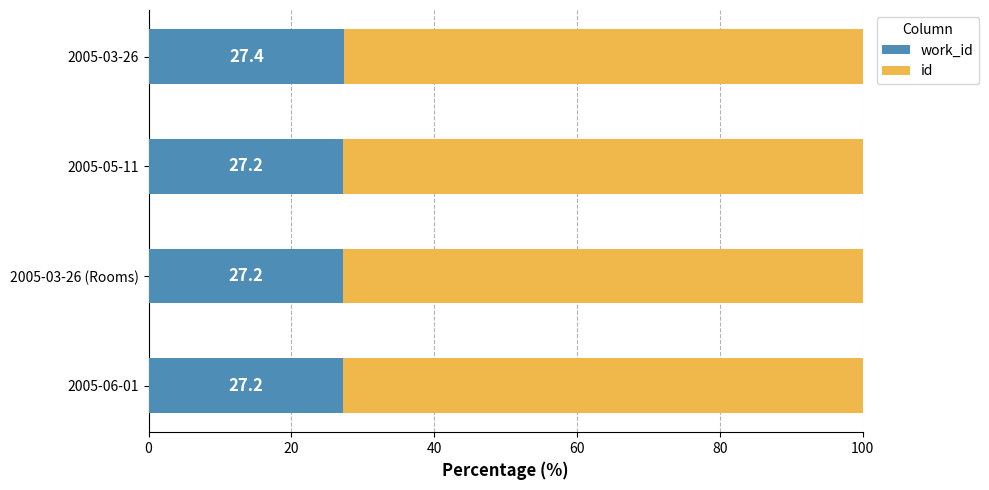

What is the total value across all series at 2005-03-26?

100.0